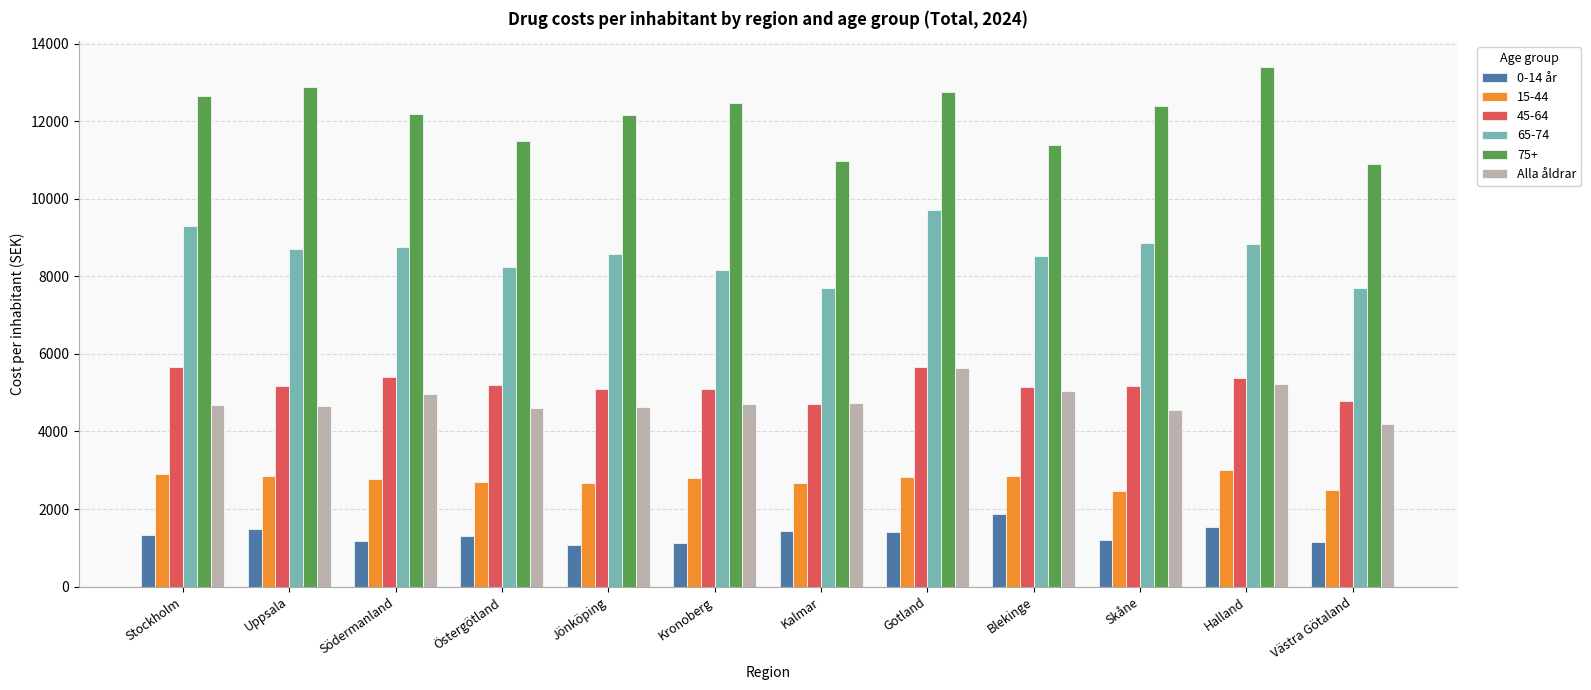

What is the value of the Alla åldrar bar at the 6th from the left?

4715.0